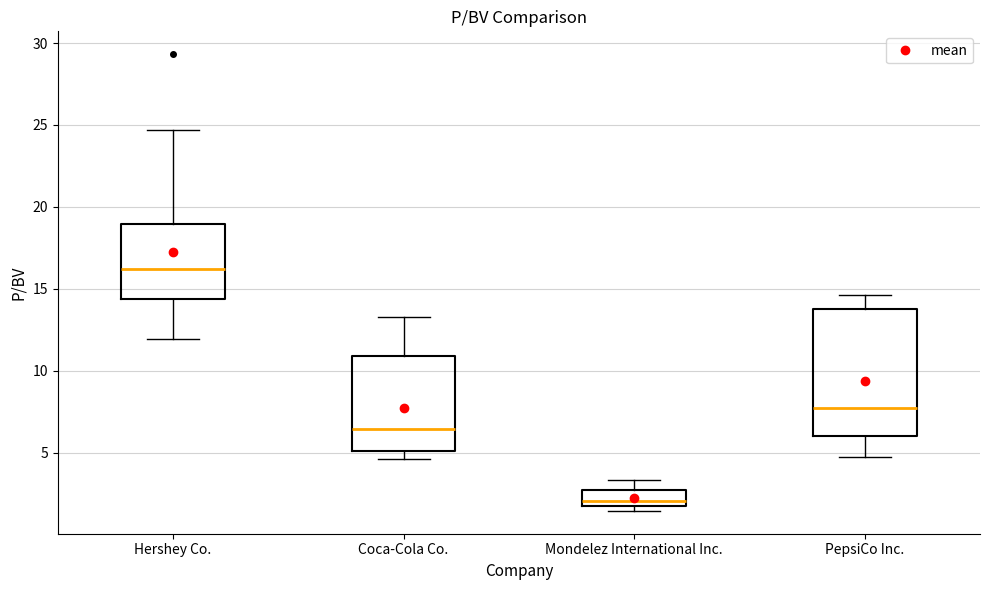

Reading left to right, transcribe this box plot: for each box, give where its median line is, the range the box spans, and where its two whiskers end, as read against the y-axis. The values are not printed on the chart, so give them approximately, as read against the axis.

Hershey Co.: median 16.0, box 14.5 to 19.0, whiskers 12.0 to 24.5
Coca-Cola Co.: median 6.5, box 5.0 to 11.0, whiskers 4.5 to 13.5
Mondelez International Inc.: median 2.0, box 1.5 to 2.5, whiskers 1.5 (just below the box's lower edge) to 3.5
PepsiCo Inc.: median 7.5, box 6.0 to 14.0, whiskers 5.0 to 14.5